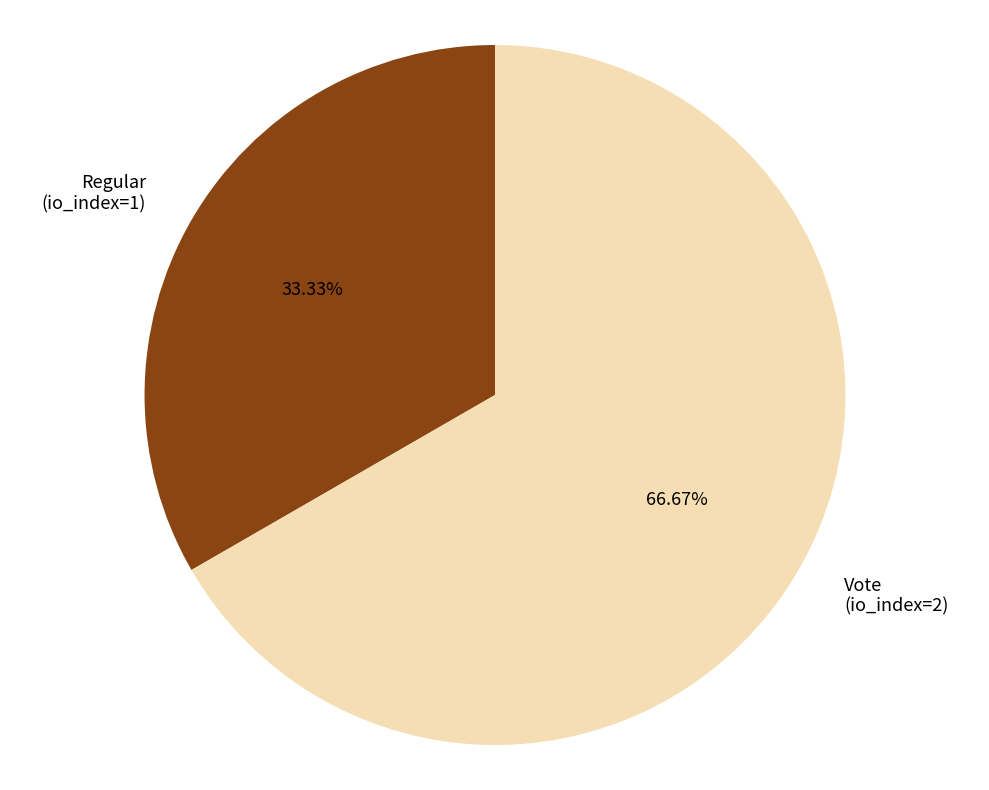

Rank the categories by value from lowest to highest.

Regular (io_index=1), Vote (io_index=2)